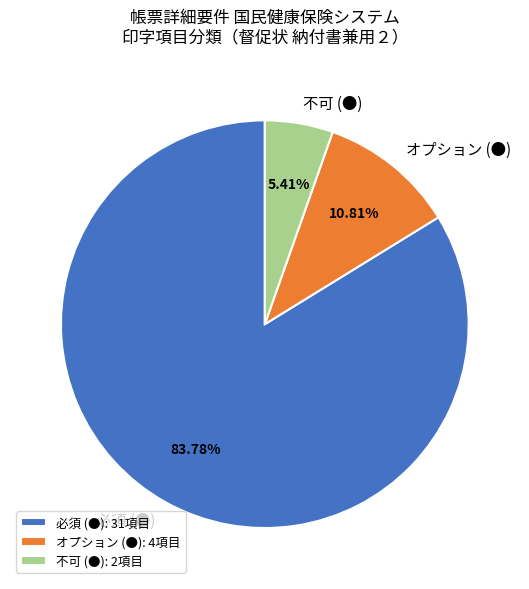

Which category has the smallest portion of the pie?

不可